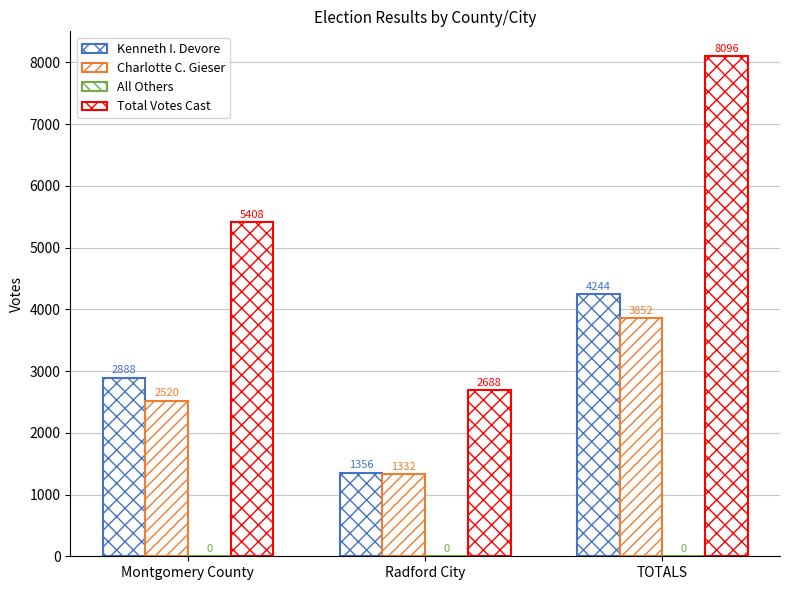

How many series are shown in this chart?

3